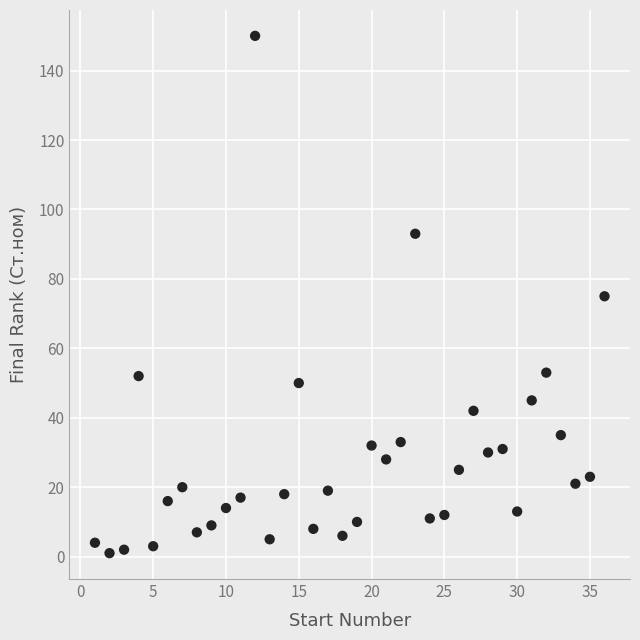

How many data points are displayed?

36